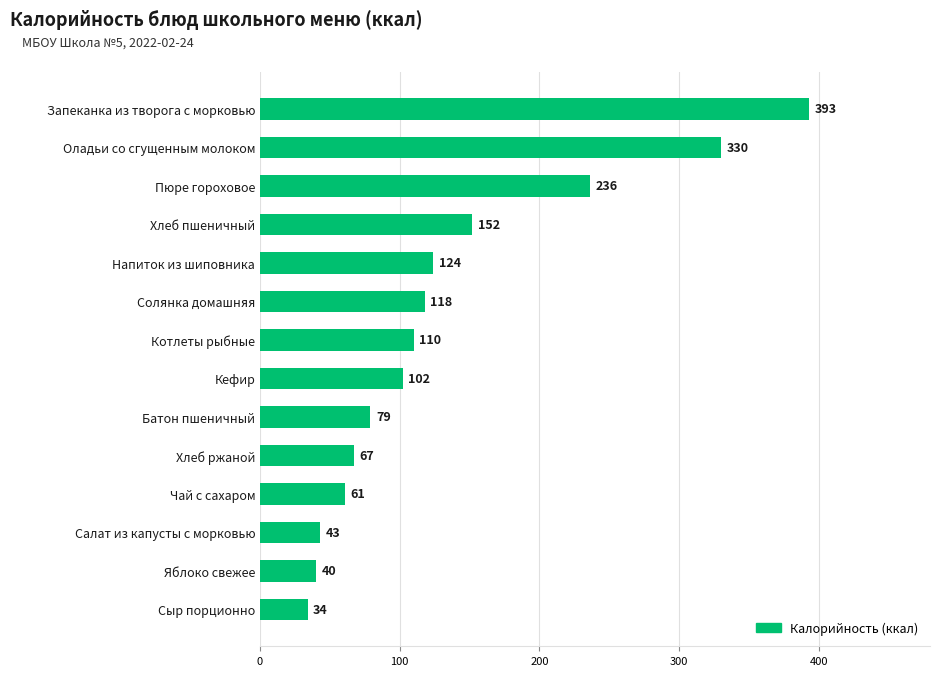

True or false: the data shows 89 at Чай с сахаром.

False